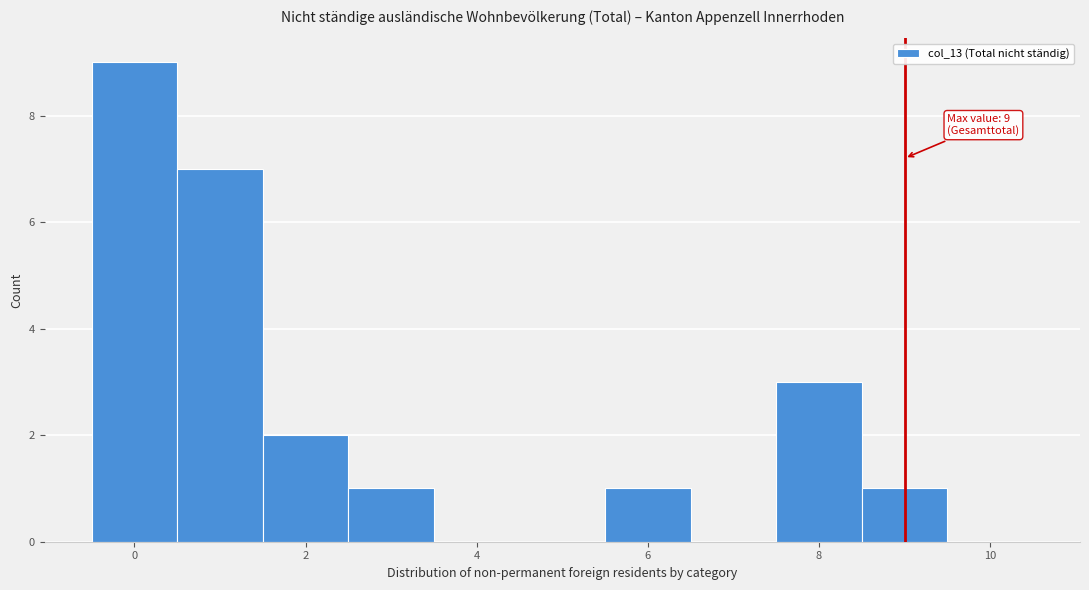

Which range on the x-axis has the tallest bar?

-0.5 to 0.5